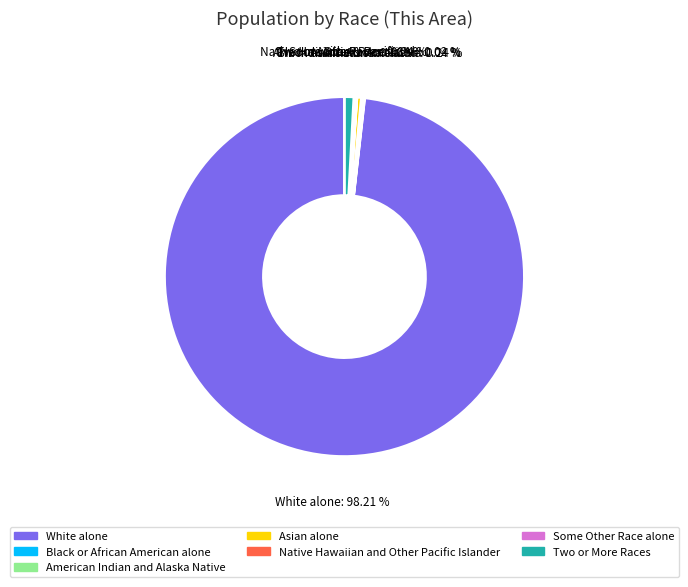

Approximately how many times larger is the value at Two or More Races compared to Asian alone?

2.1